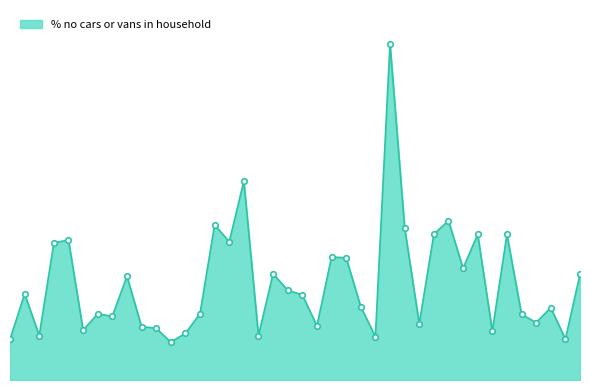

Is this an area chart (filled region under the line)?

Yes